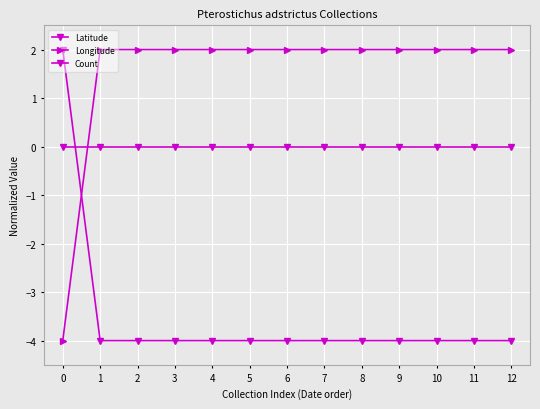

How many negative values does the Latitude series have?

12